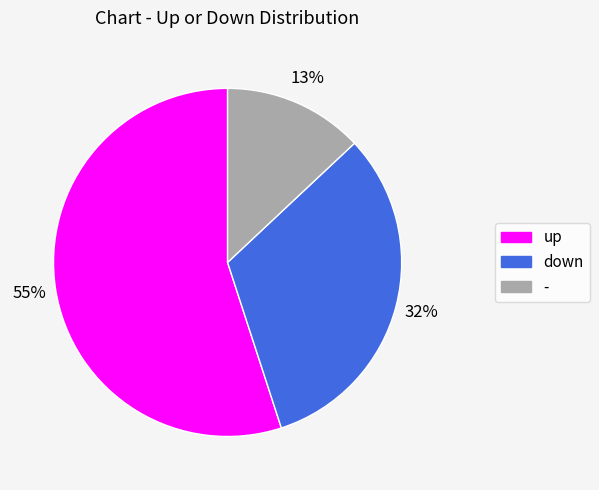

To the nearest percent, what is the difference between the down and up slice percentages?

23%